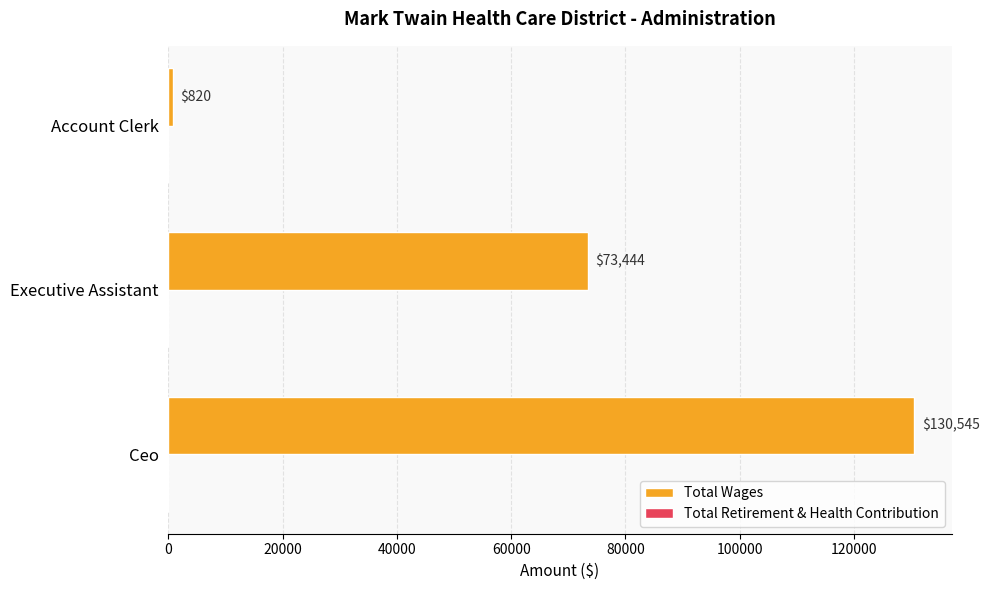

Reading bottom to top, what are all the values shown in this chart?

Ceo=130545	Executive Assistant=73444	Account Clerk=820